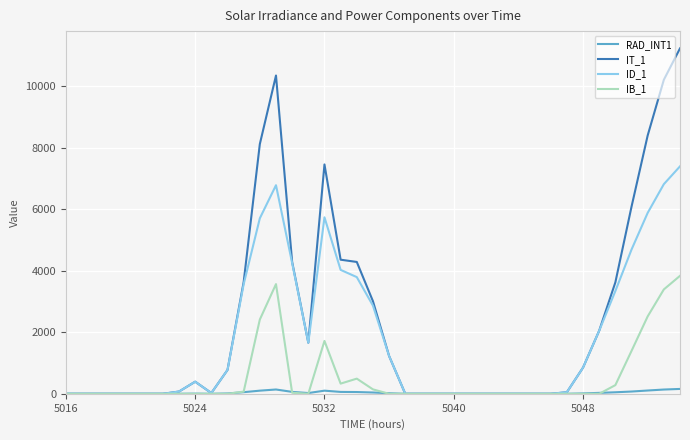

Which series has the widest spread of values?

IT_1